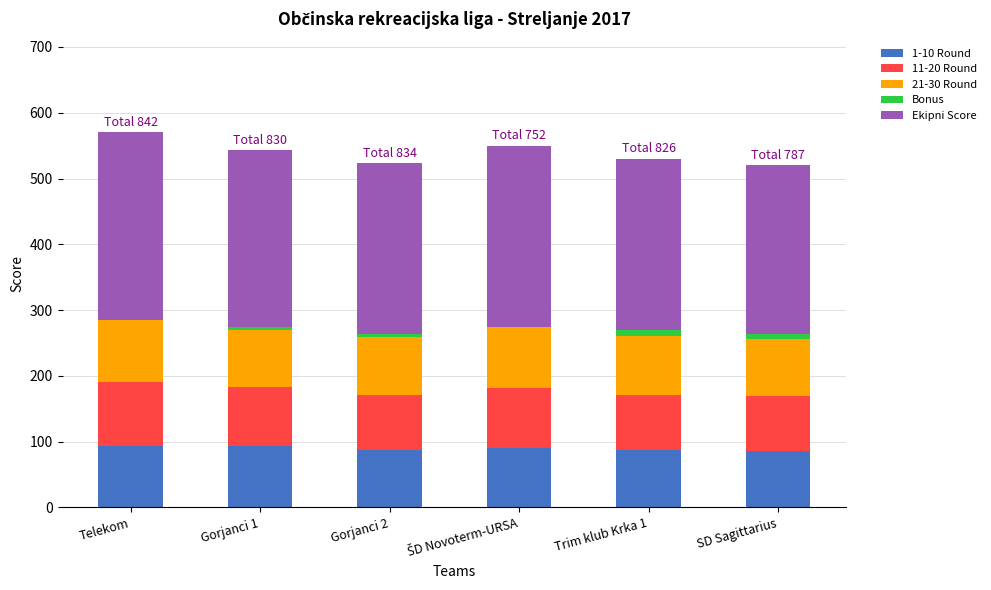

What are all the series names shown in the legend?

1-10 Round, 11-20 Round, 21-30 Round, Bonus, Ekipni Score